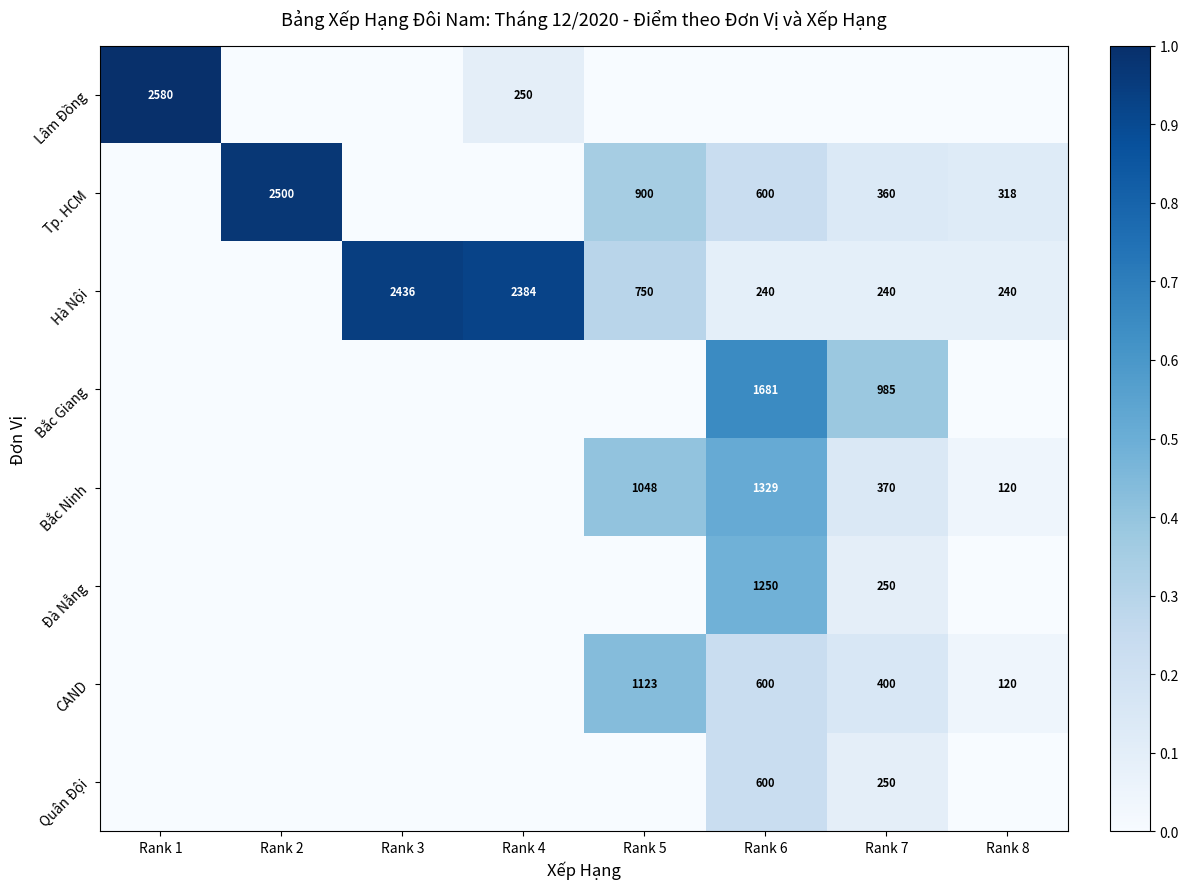

The Bắc Ninh series shows 853 at Rank 6. True or false?

False